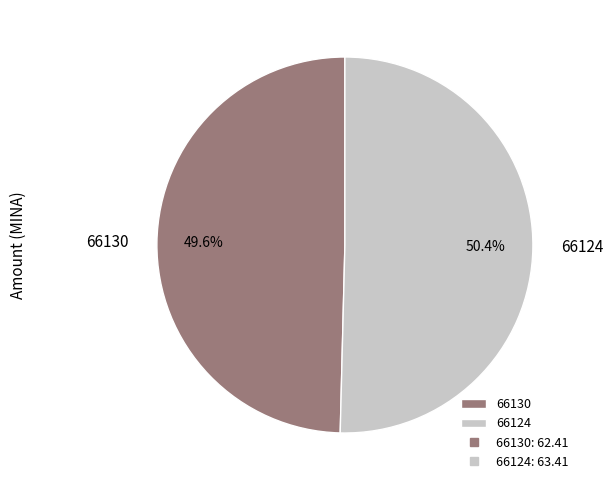

Which category has the biggest portion of the pie?

66124